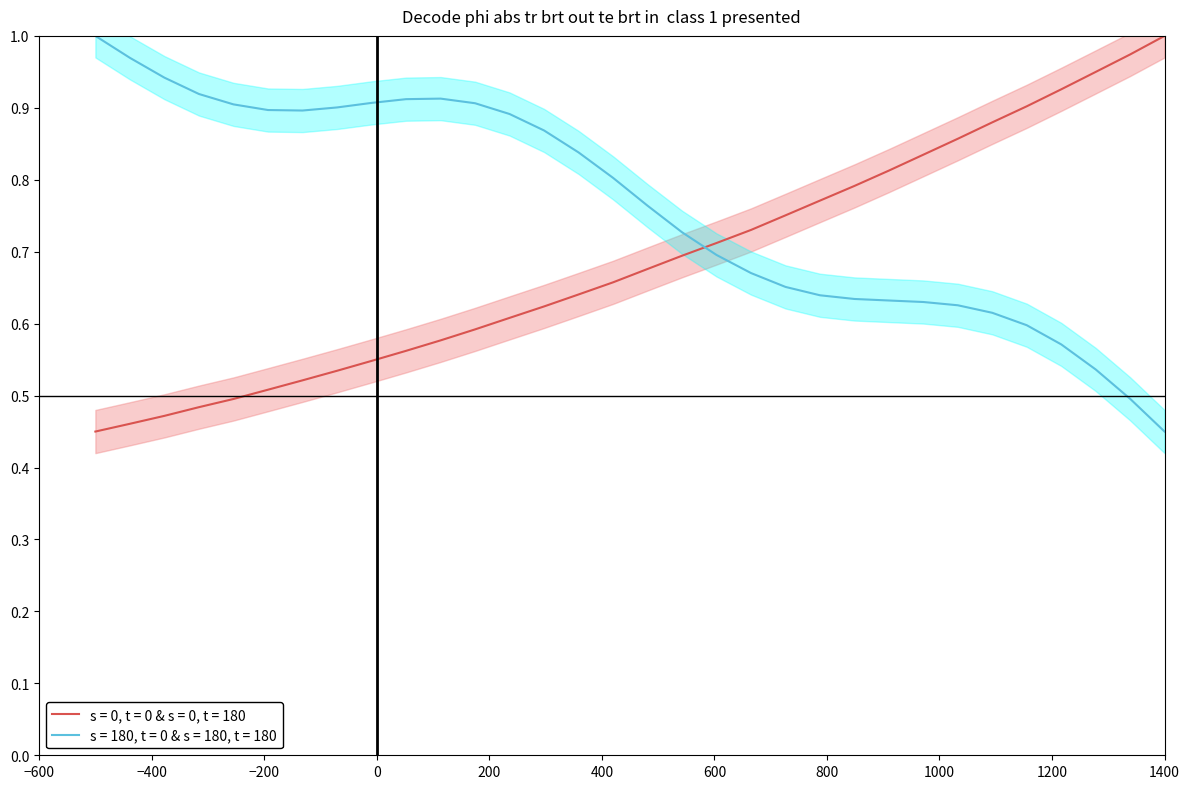

How many times do s = 180, t = 0 & s = 180, t = 180 and s = 0, t = 0 & s = 0, t = 180 cross each other?

1